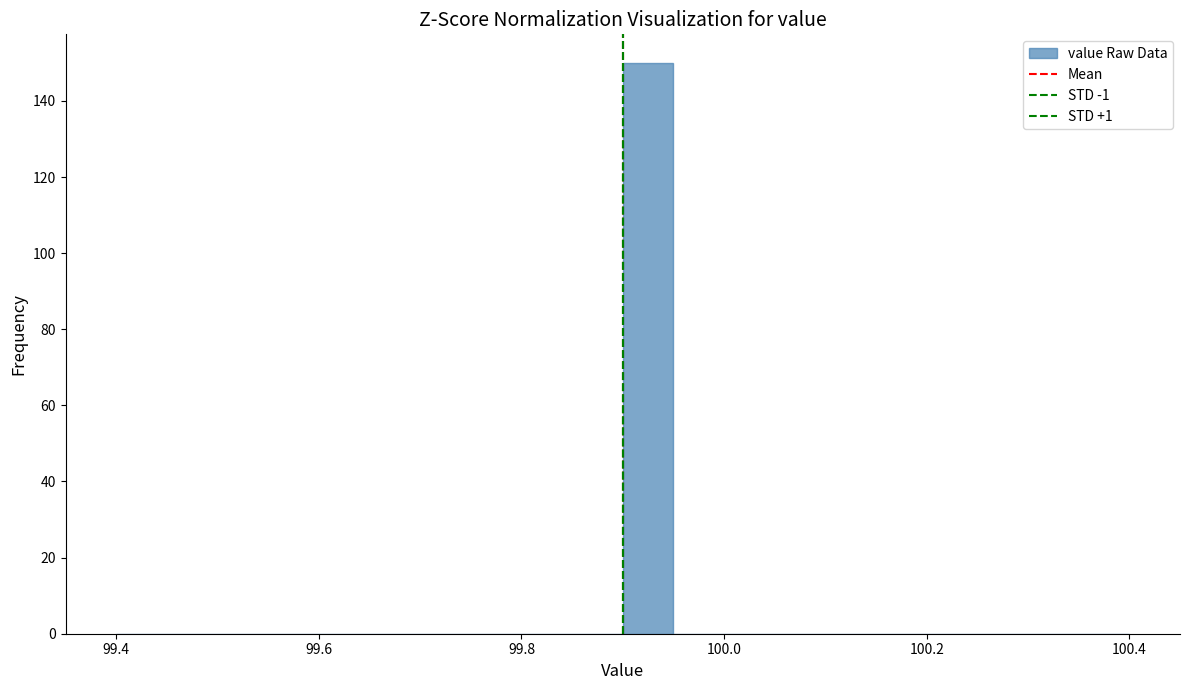

Read against the x-axis, roughly where is the centre of the tallest bar?

99.92